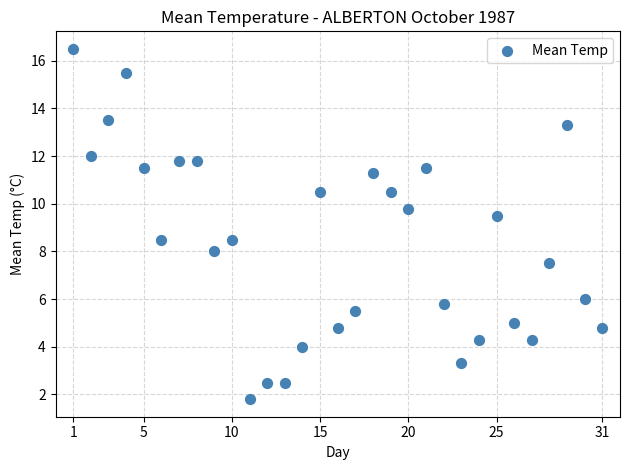

What is the range of X values (max minus min)?

30.0